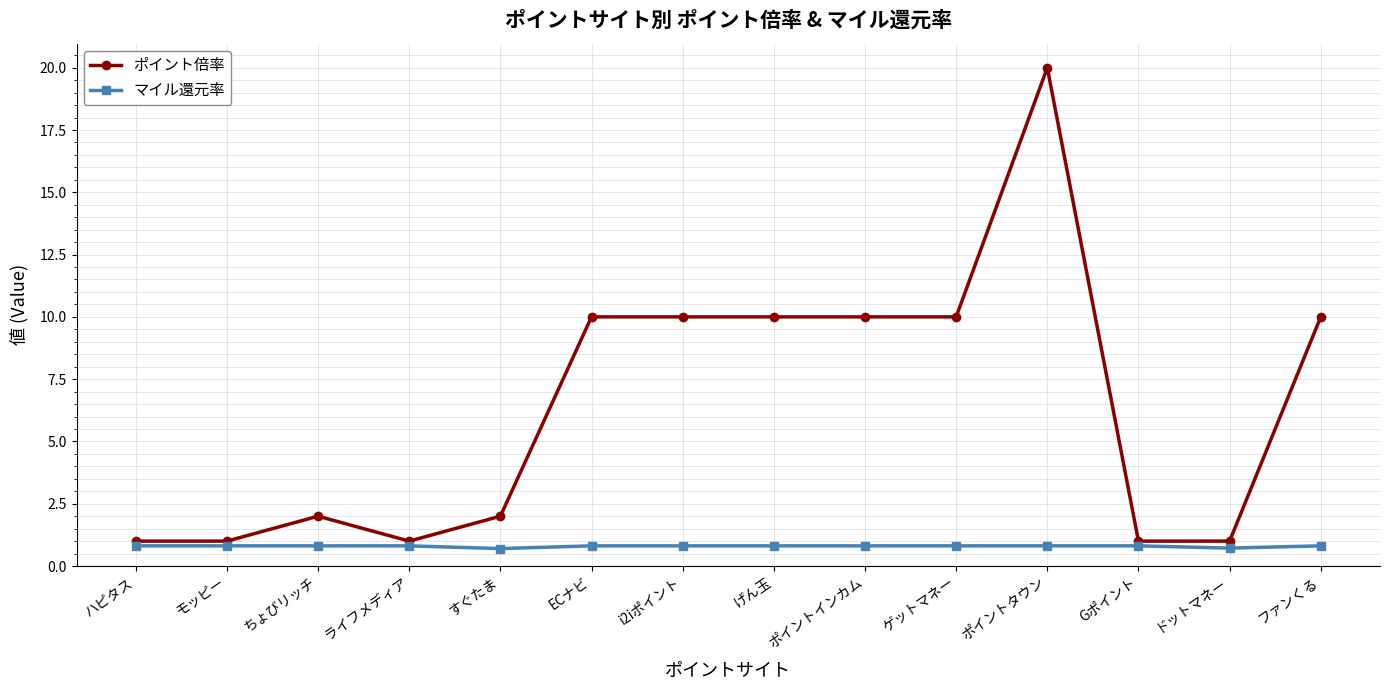

What are all the series names shown in the legend?

ポイント倍率, マイル還元率